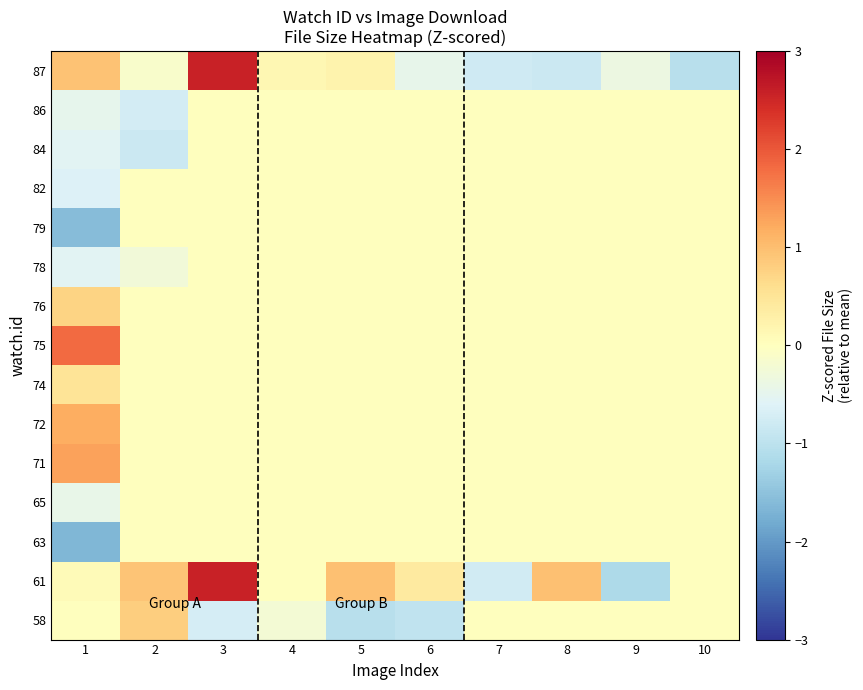

How many series are shown in this chart?

15